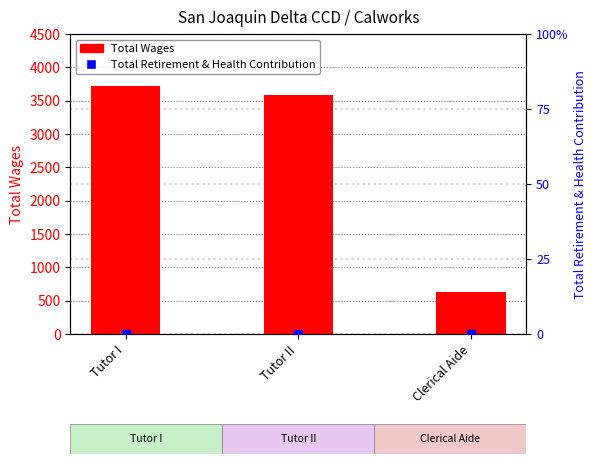

At which category is the sum across all series the highest?

Tutor I